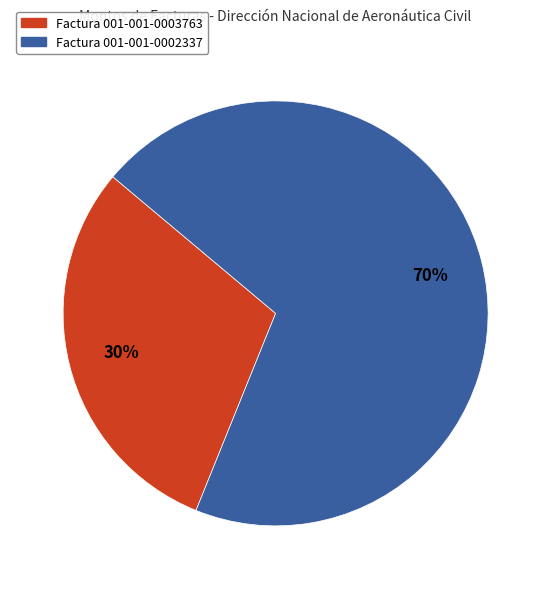

How many segments does this pie chart have?

2